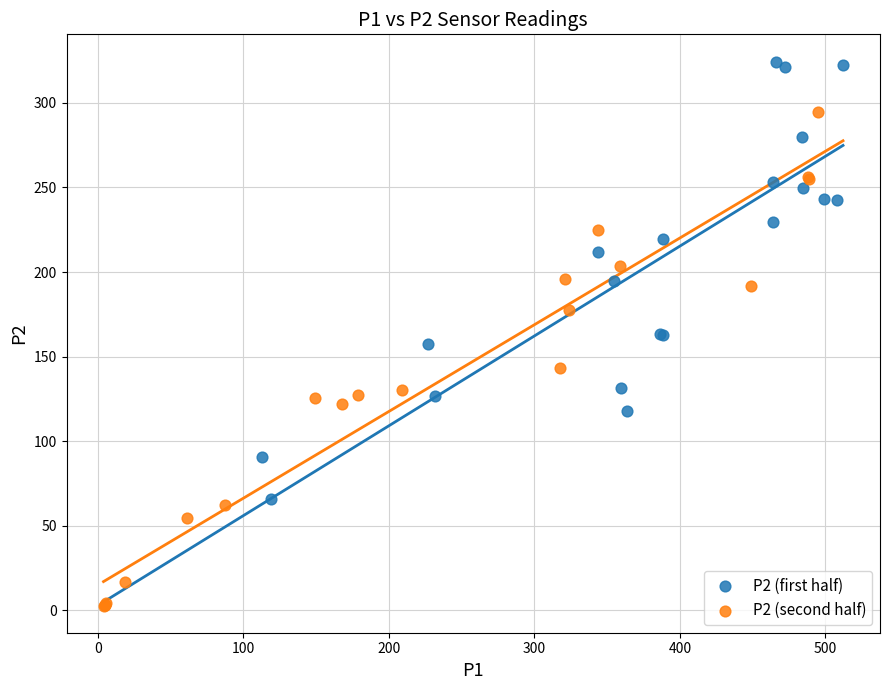

Which series reaches the maximum Y coordinate?

P2 (first half)